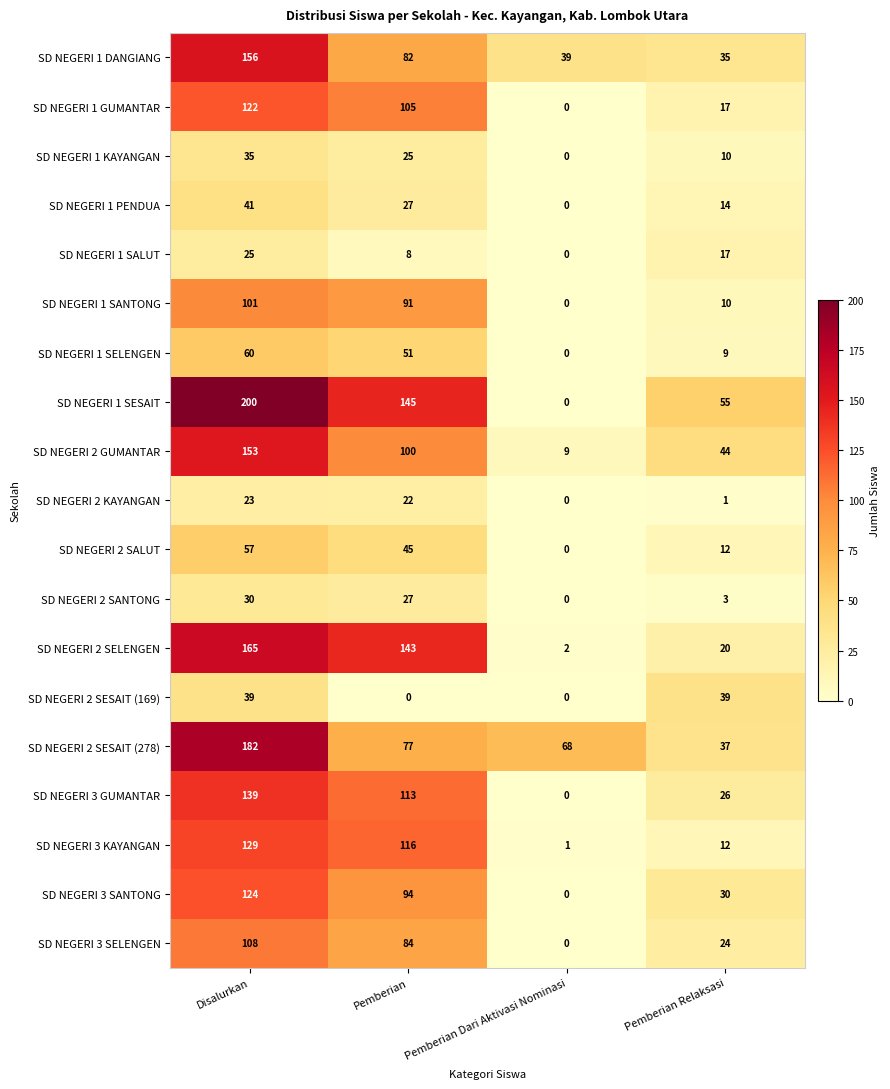

Count the number of data series in this chart.

19